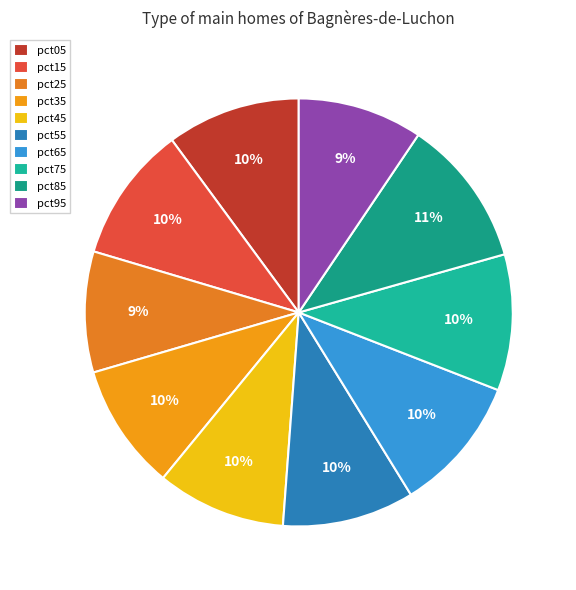

To the nearest percent, what is the combined percentage of pct55 and pct65?

20%